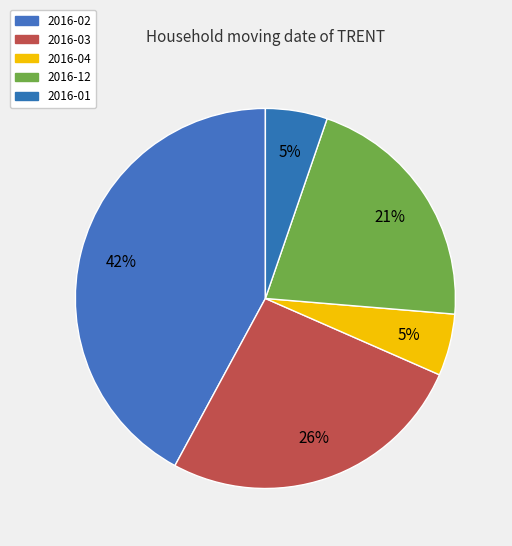

How many slices are in this pie chart?

5